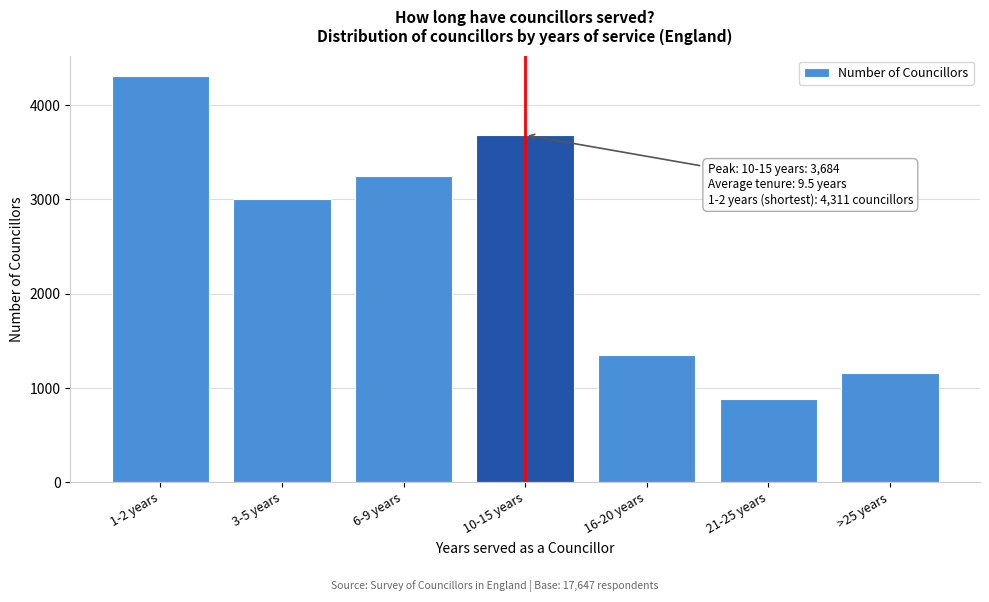

Reading left to right, transcribe all the data shown in this chart.

4311	3001	3253	3684	1355	885	1157